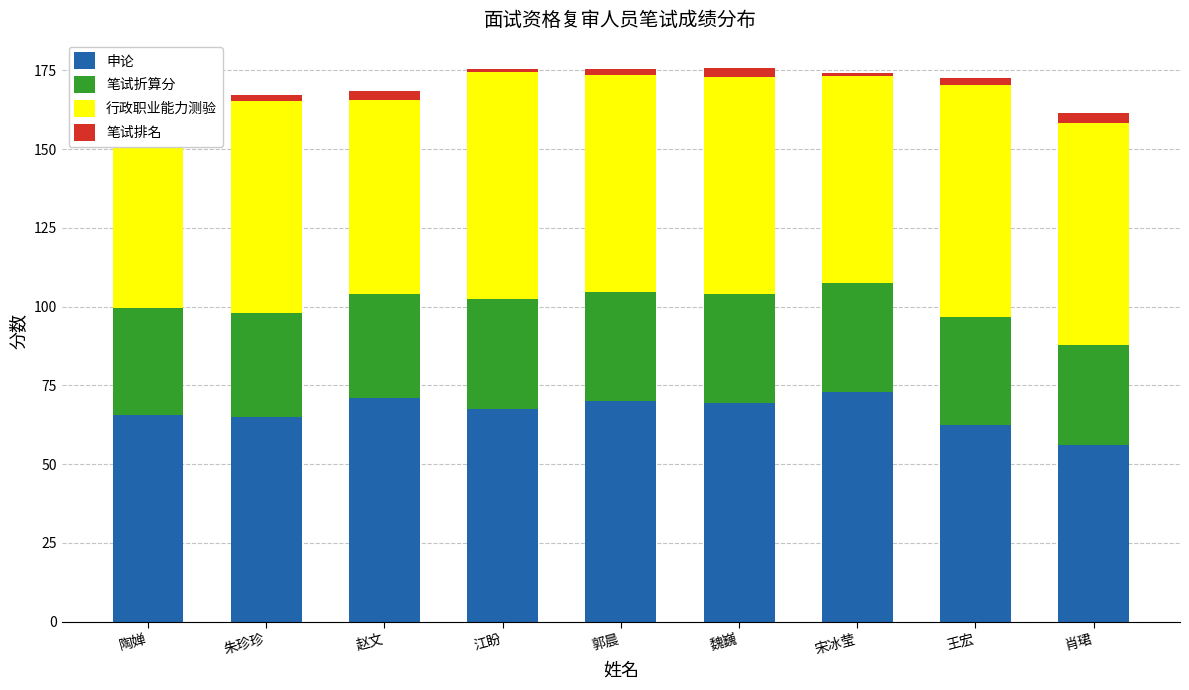

What is the label of the 3rd bar from the left?

赵文